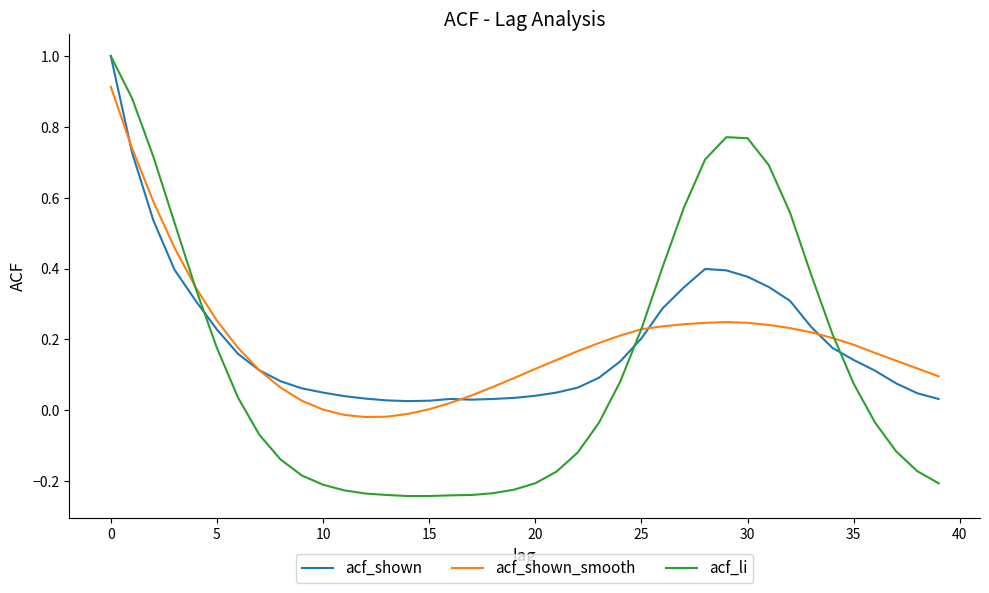

Which series has the largest range (max minus min)?

acf_li